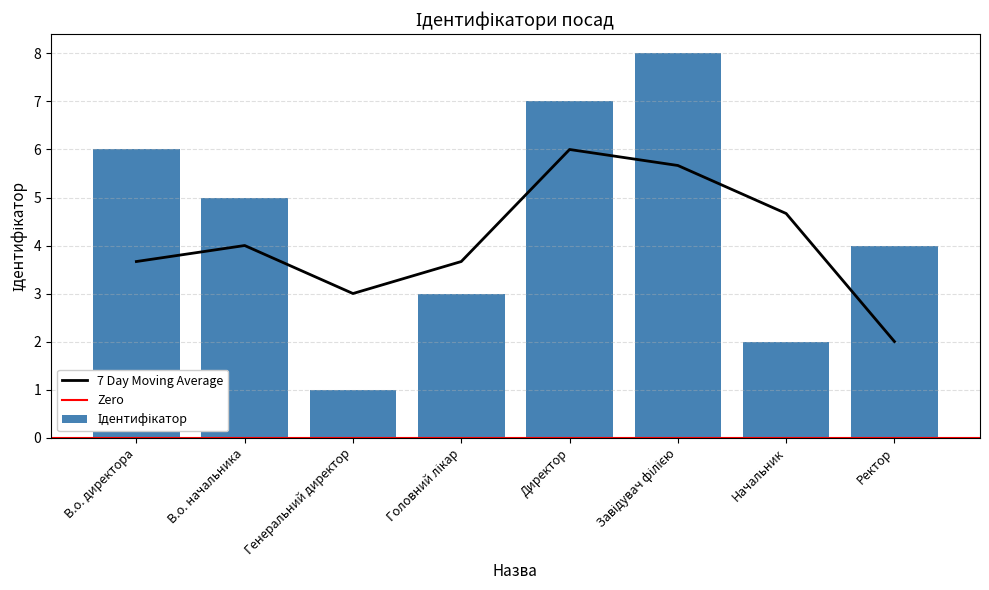

What is the label of the 3rd bar from the left?

Генеральний директор